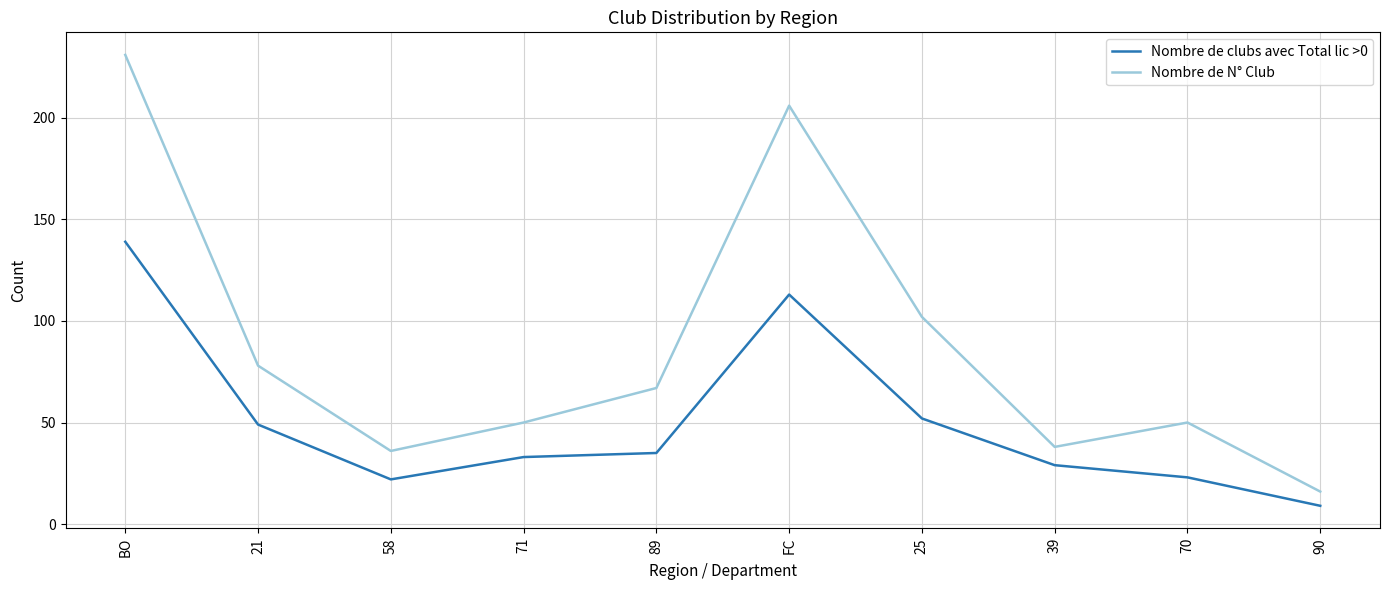

The value of Nombre de N° Club at 89 is 91. True or false?

False